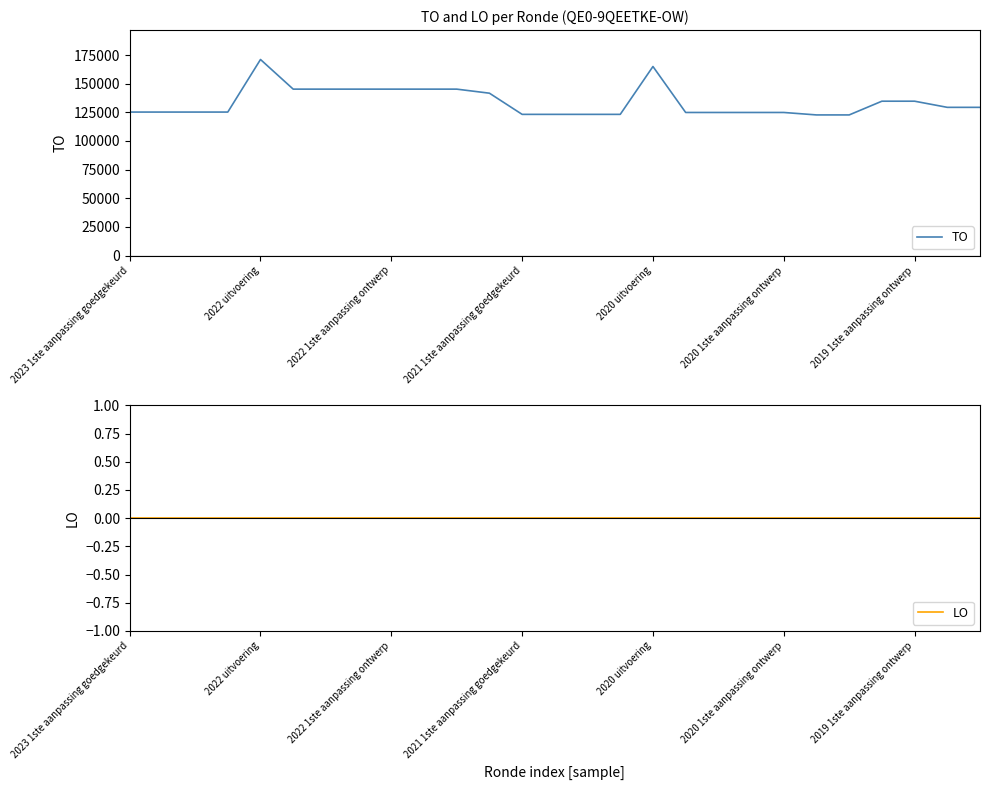

At which label does TO reach its minimum?

21